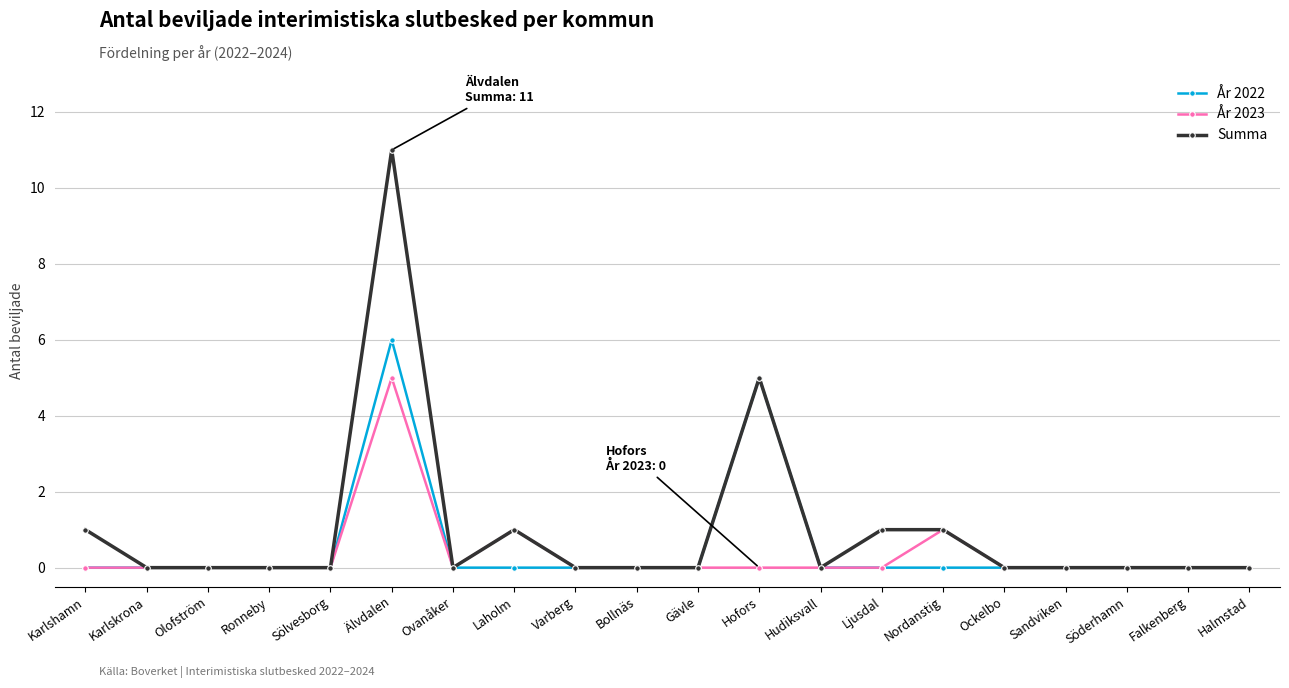

At which label is Summa closest to 5?

Hofors